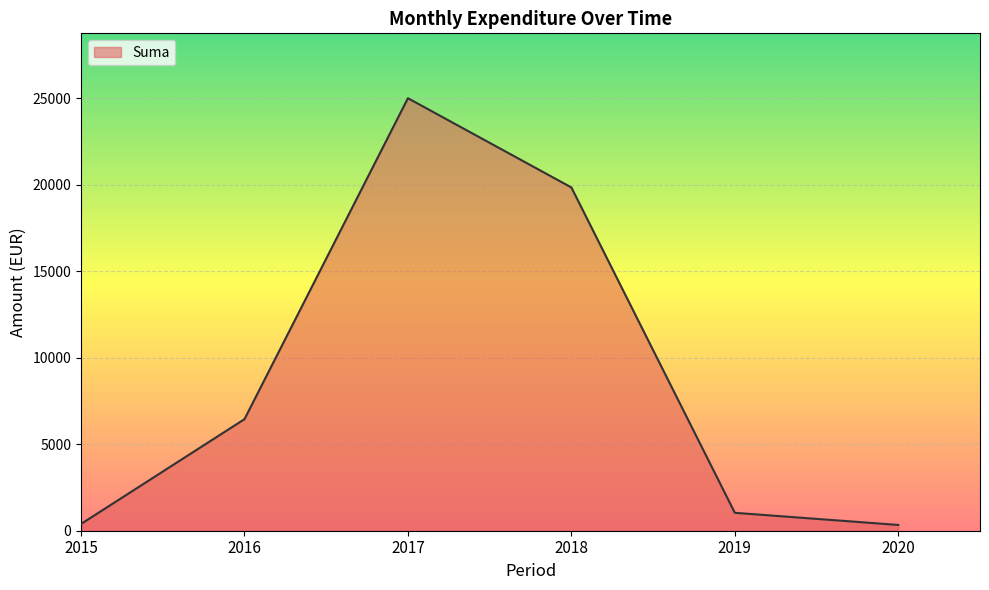

How many lines are shown in the chart?

1